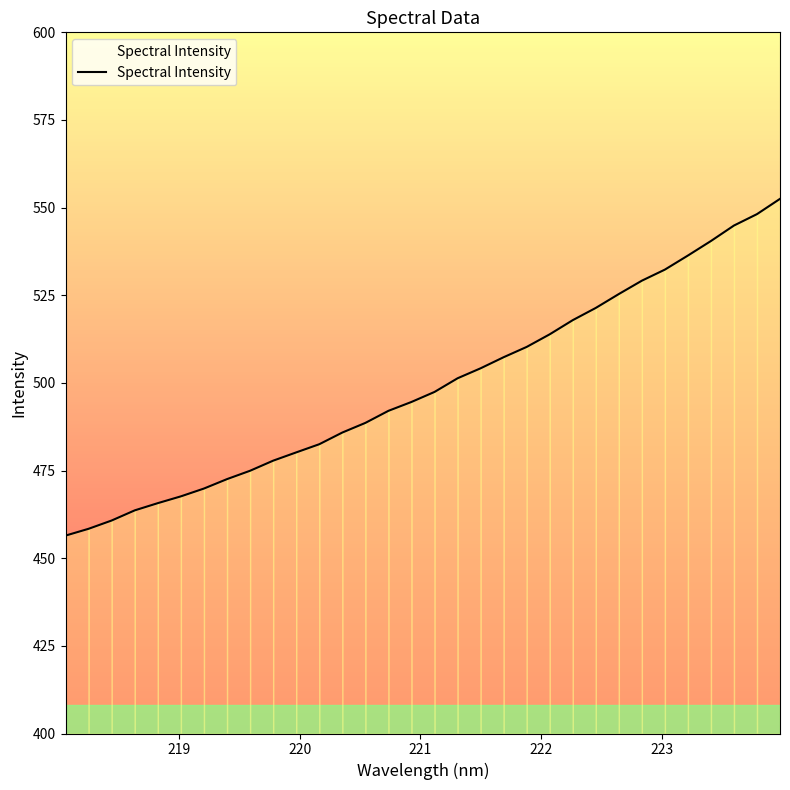

What is the difference between the maximum and minimum values?

96.1